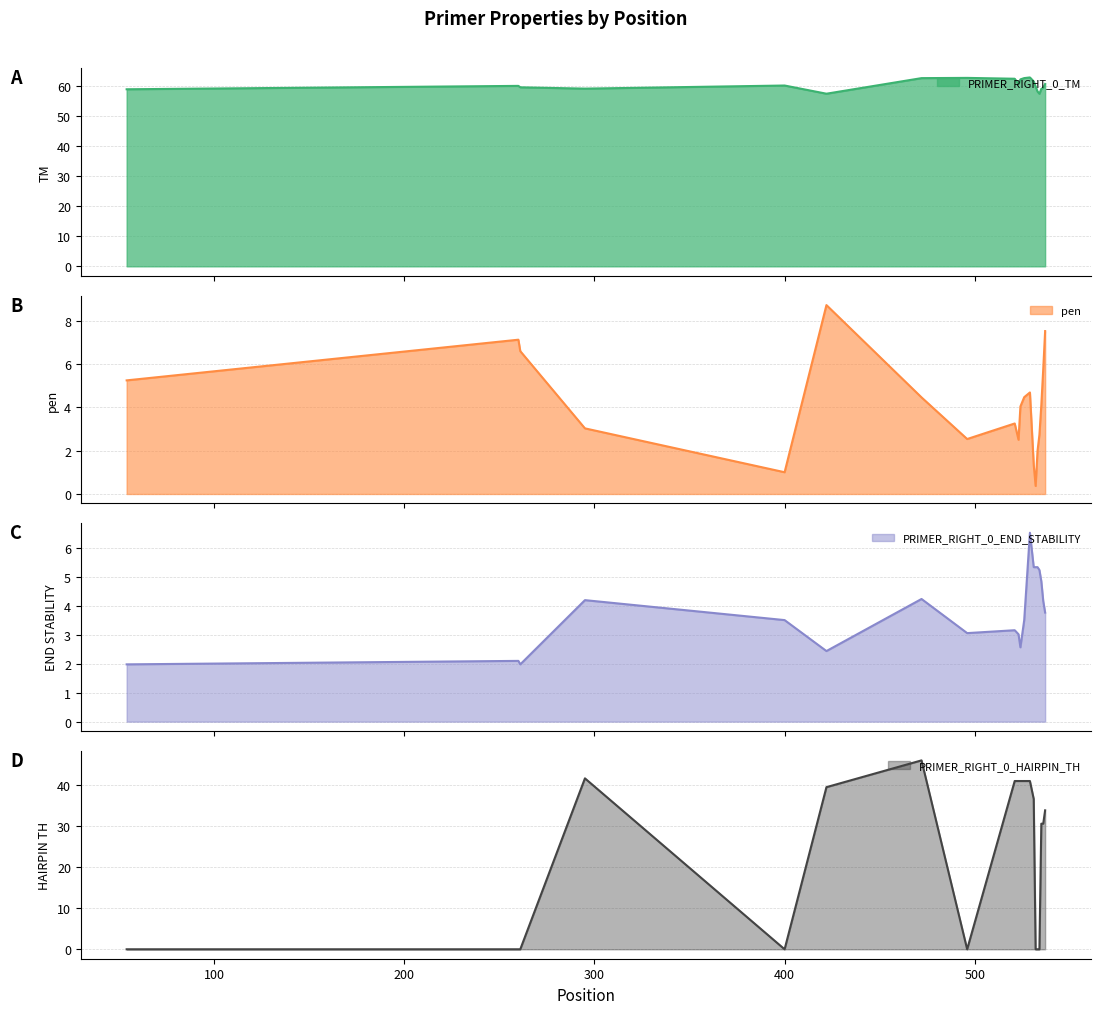

How many data points in PRIMER_RIGHT_0_TM are above 60?

10